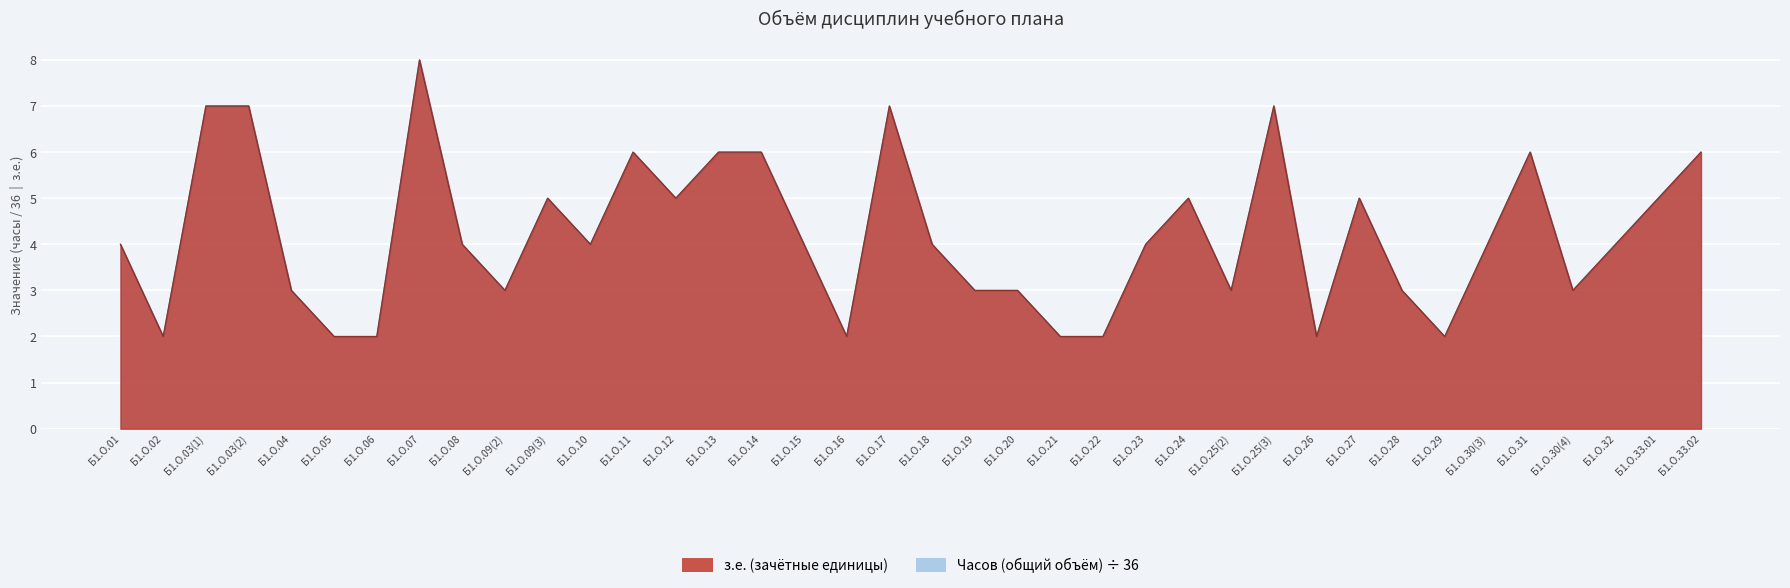

What is the difference between the з.е. (зачётные единицы) values at Б1.О.09(3) and Б1.О.01?

1